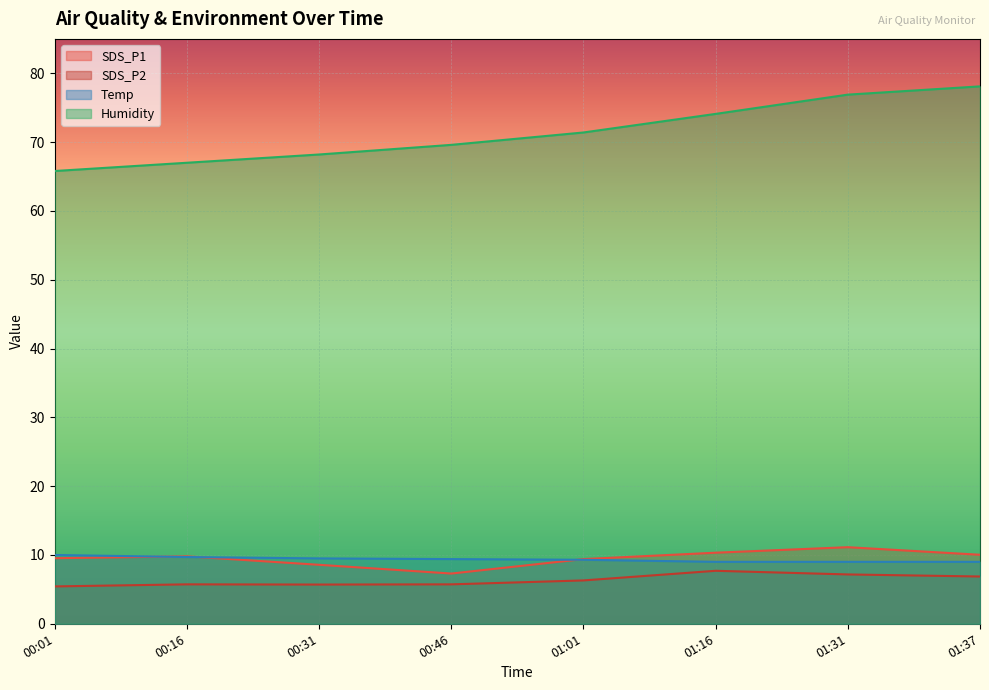

Is it true that Humidity equals 71.4 at 01:01?

True